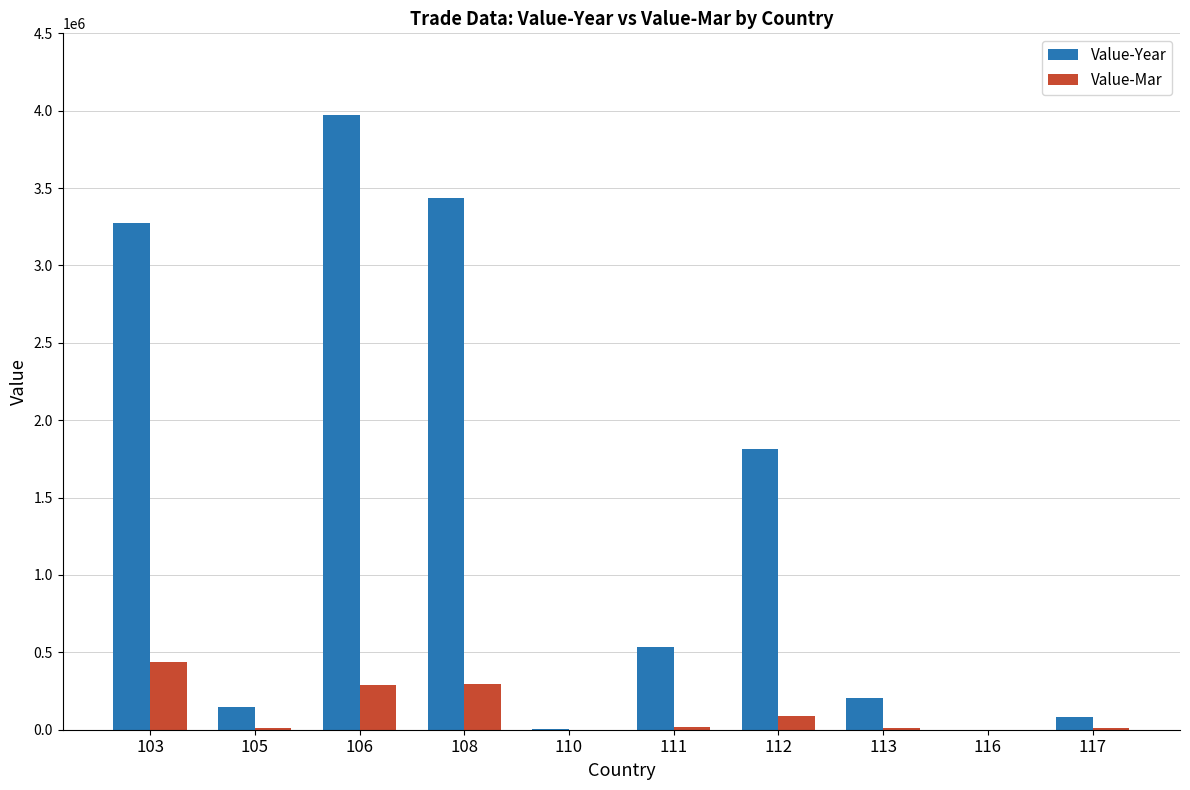

What is the sum of the Value-Mar values at 103 and 116?

436864